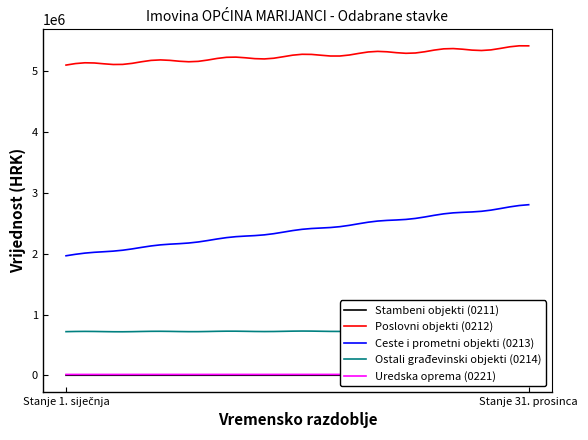

Reading left to right, extract all data points from this chart.

Stambeni objekti (0211): 3246.1	3246.1
Poslovni objekti (0212): 5093396.5	5388864.3
Ceste i prometni objekti (0213): 1963781.4	2791491.0
Ostali građevinski objekti (0214): 718664.0	730464.0
Uredska oprema (0221): 16140.2	17084.5